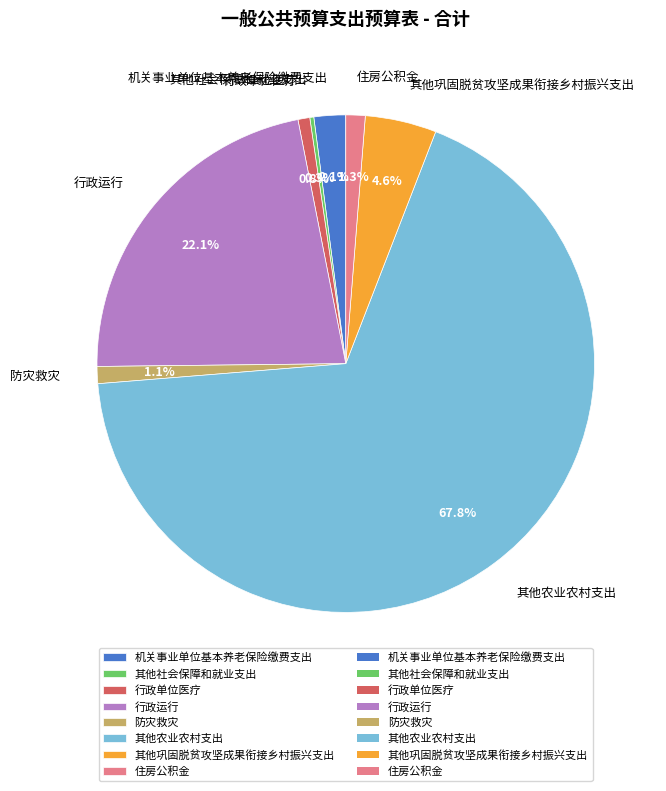

To the nearest percent, what percentage of the pie is 其他巩固脱贫攻坚成果衔接乡村振兴支出?

5%